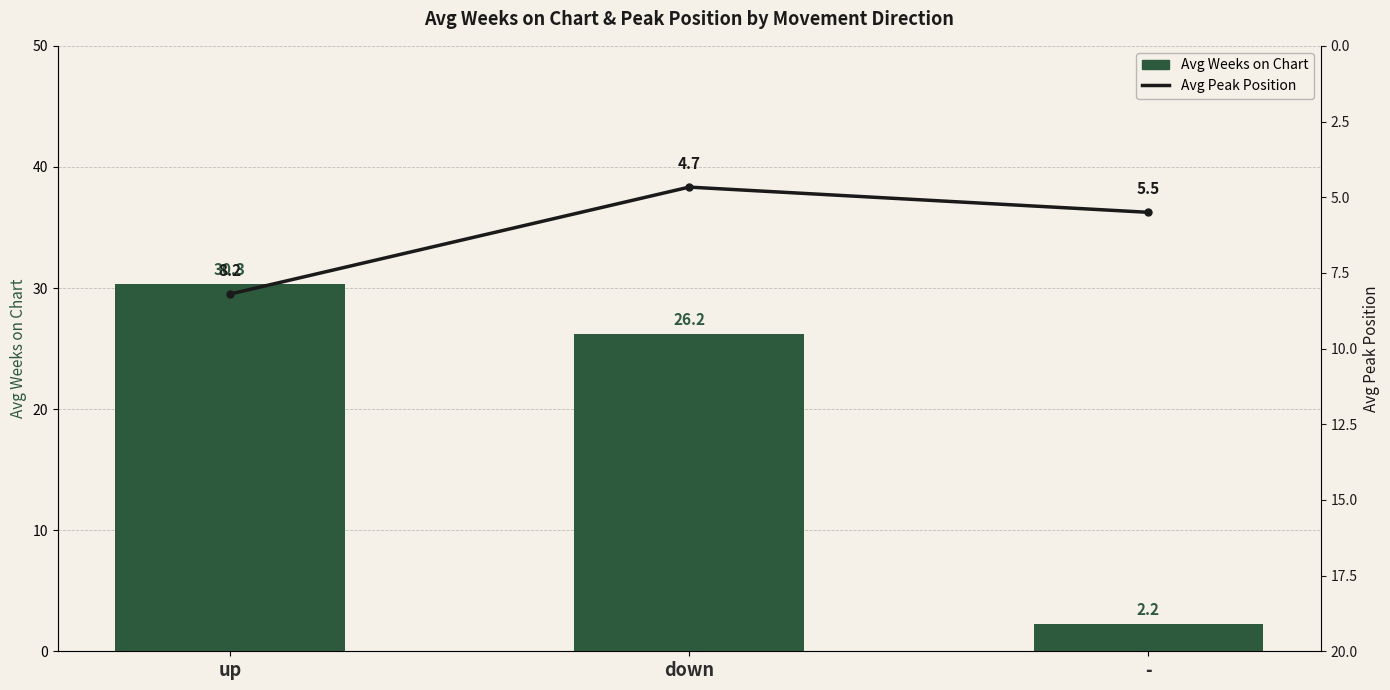

Which category has the lowest value in the Avg Peak Position series?

down